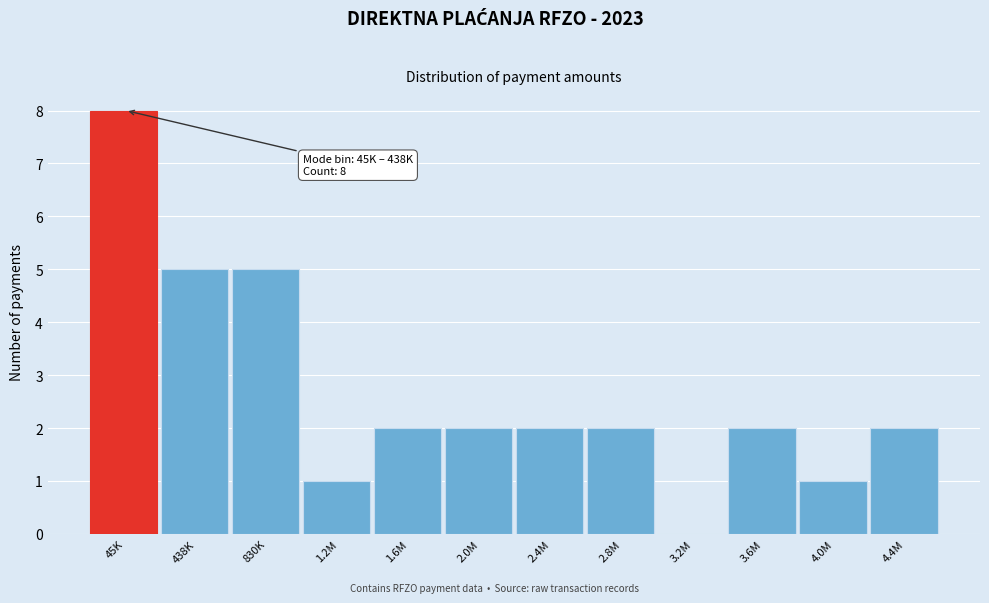

Reading left to right, list all the values displayed in this chart.

45K=8	438K=5	830K=5	1.2M=1	1.6M=2	2.0M=2	2.4M=2	2.8M=2	3.2M=0	3.6M=2	4.0M=1	4.4M=2